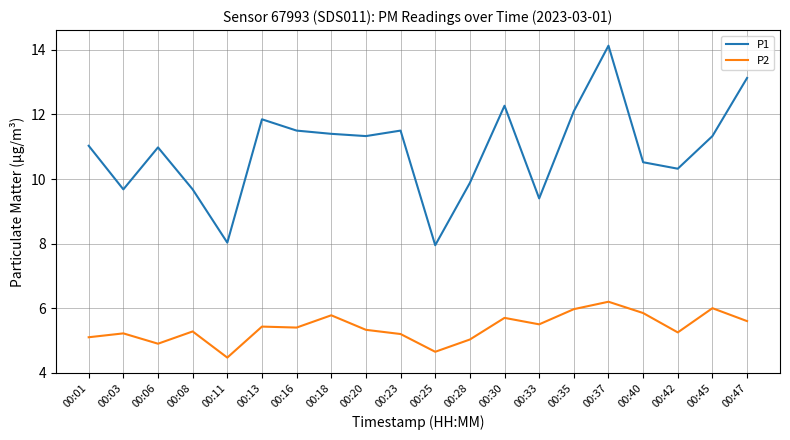

Does the chart display data point markers on the line(s)?

No